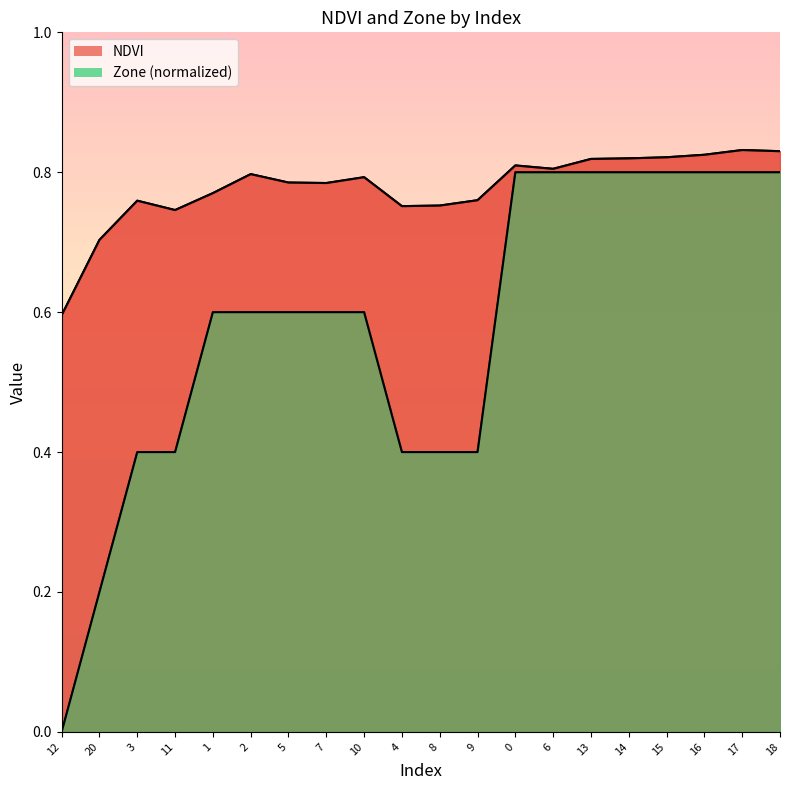

At which category is the sum across all series the highest?

17